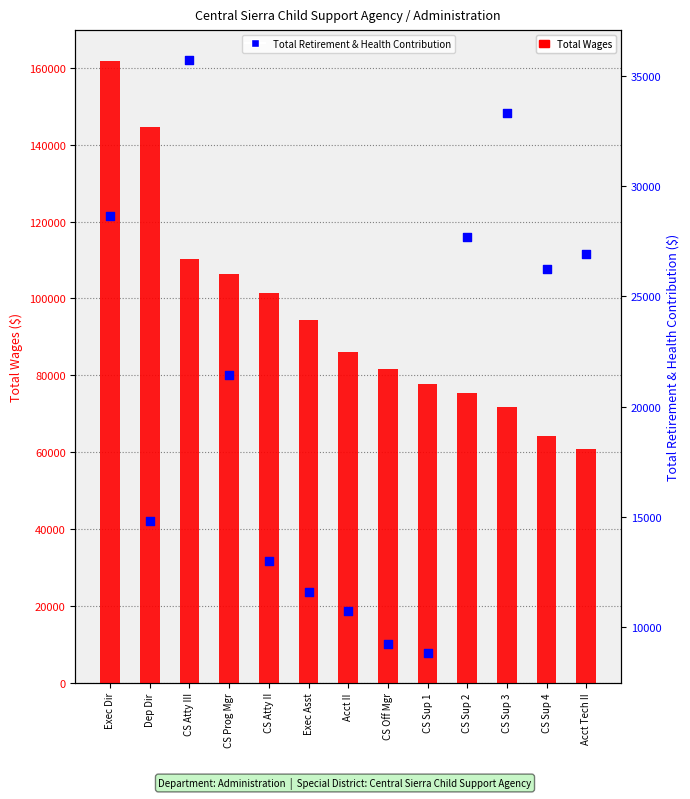

Which series reaches the maximum Y coordinate?

Total Wages